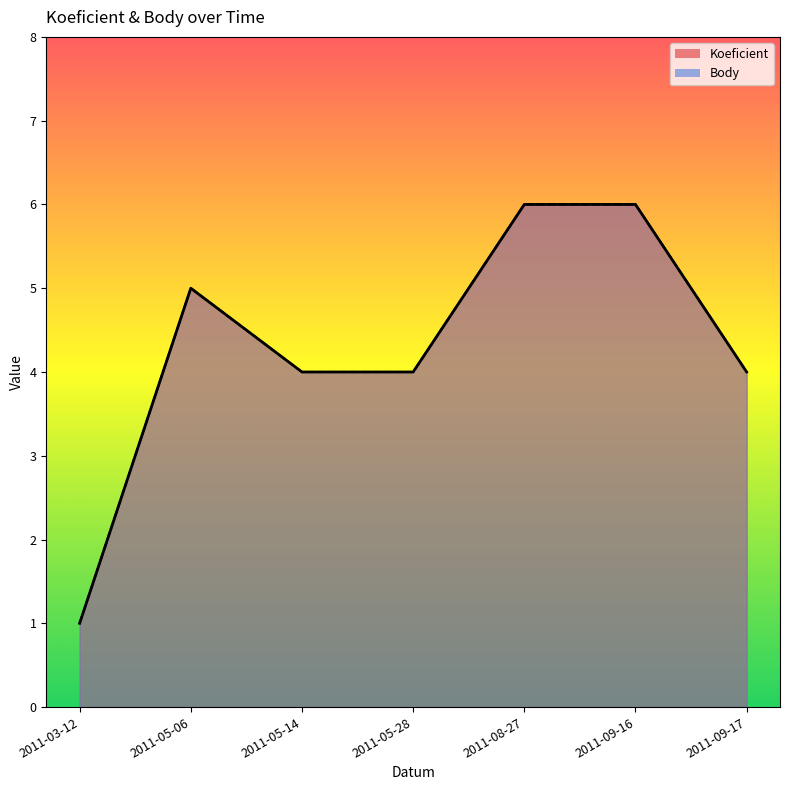

What is the sum of the Koeficient values at 2011-08-27 and 2011-05-14?

10